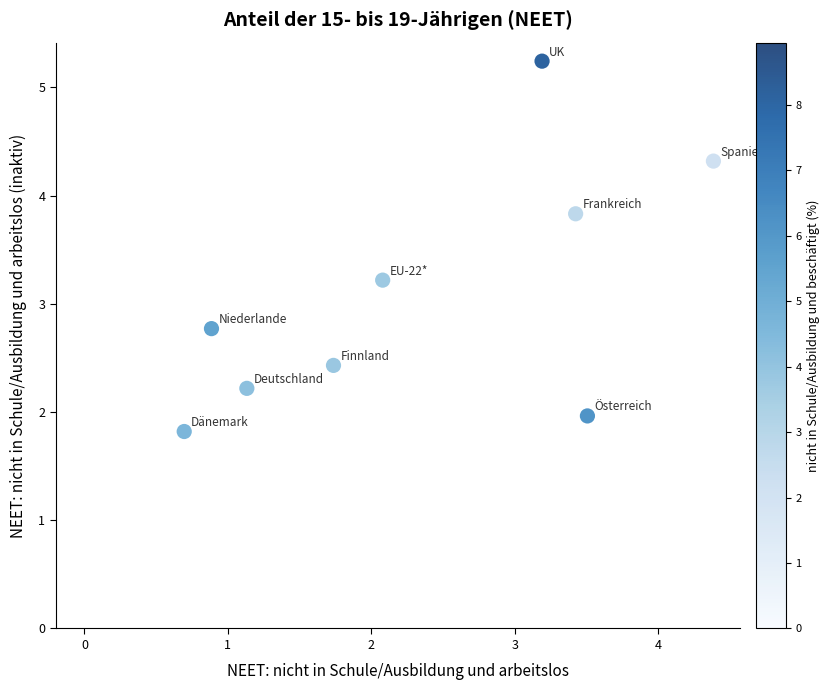

What is the average Y value?

3.1